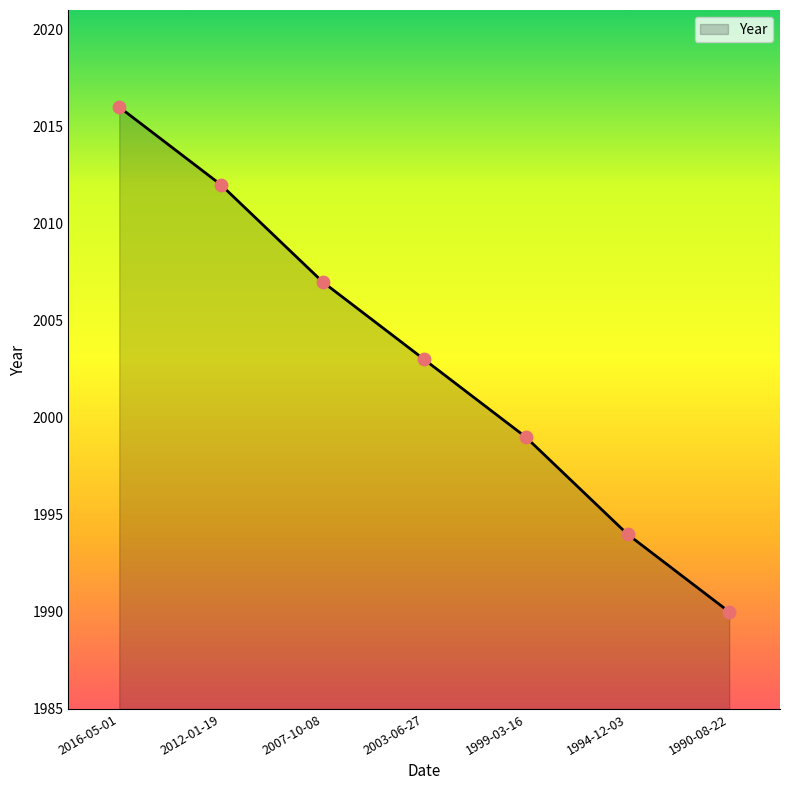

What is the change in value from 2012-01-19 to 1990-08-22?

-22